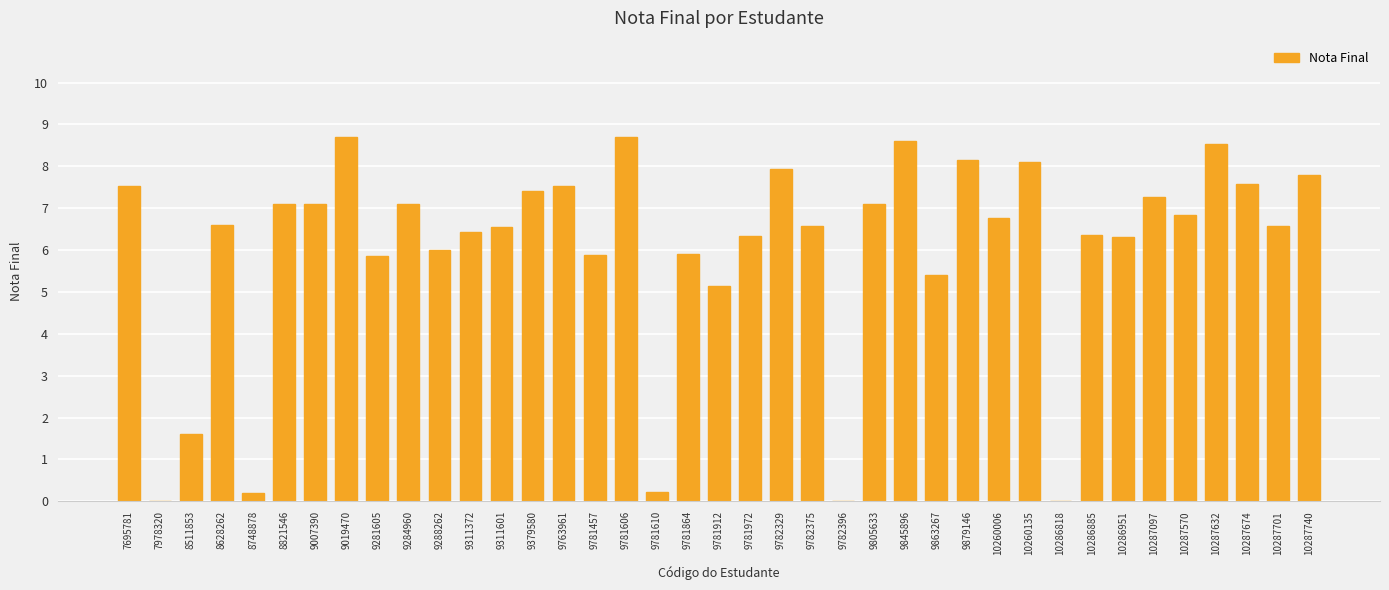

Where is the data nearest to the value 4?

9781912